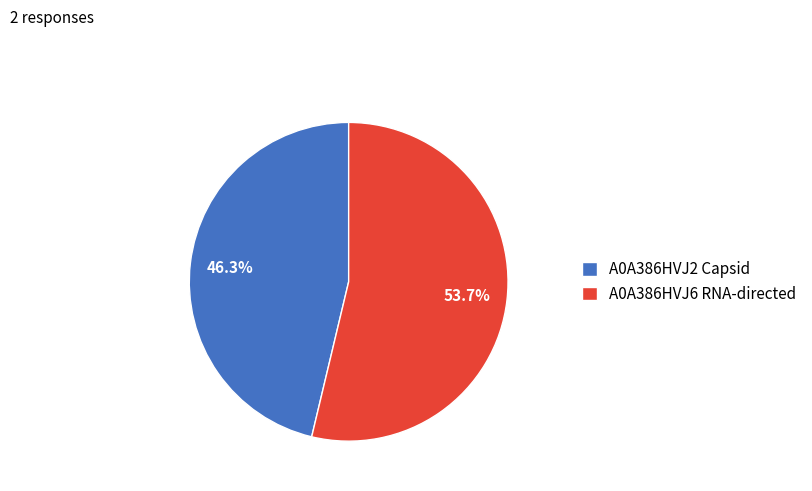

To the nearest percent, what is the average slice percentage?

50%